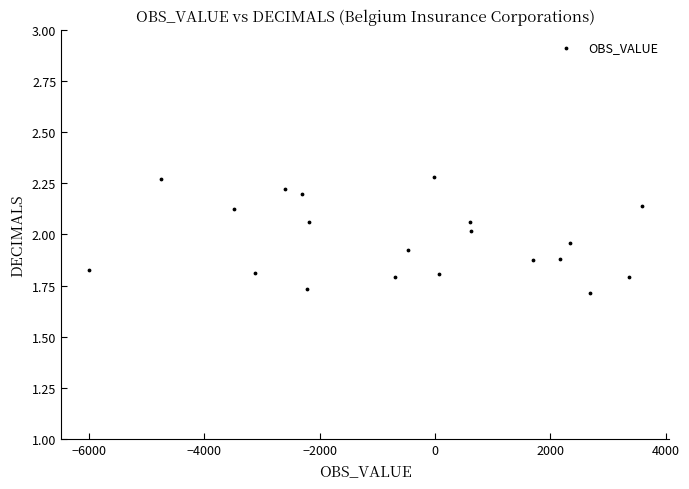

What is the range of Y values (max minus min)?

0.6